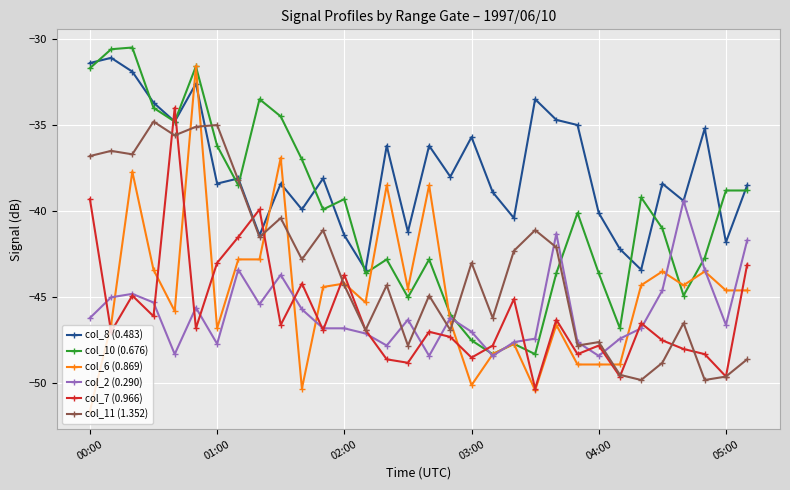

Which series has the widest spread of values?

col_6 (0.869)